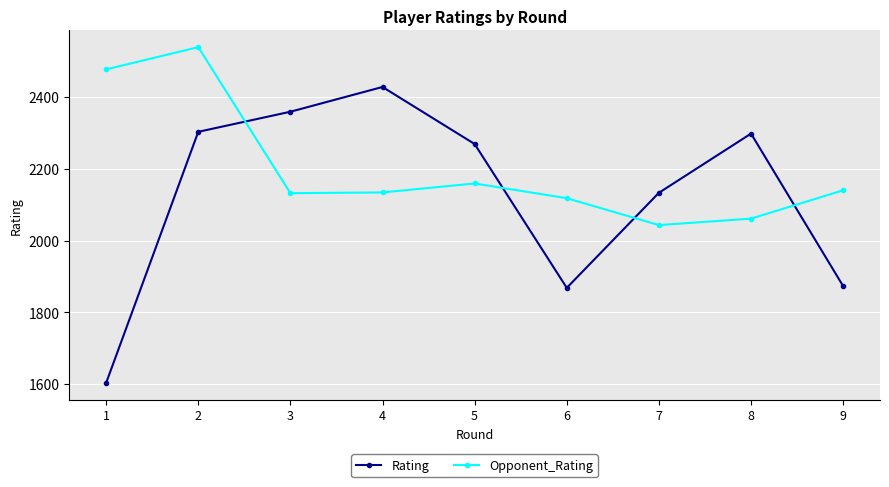

What is the difference between the second highest and second lowest values in the Opponent_Rating series?

416